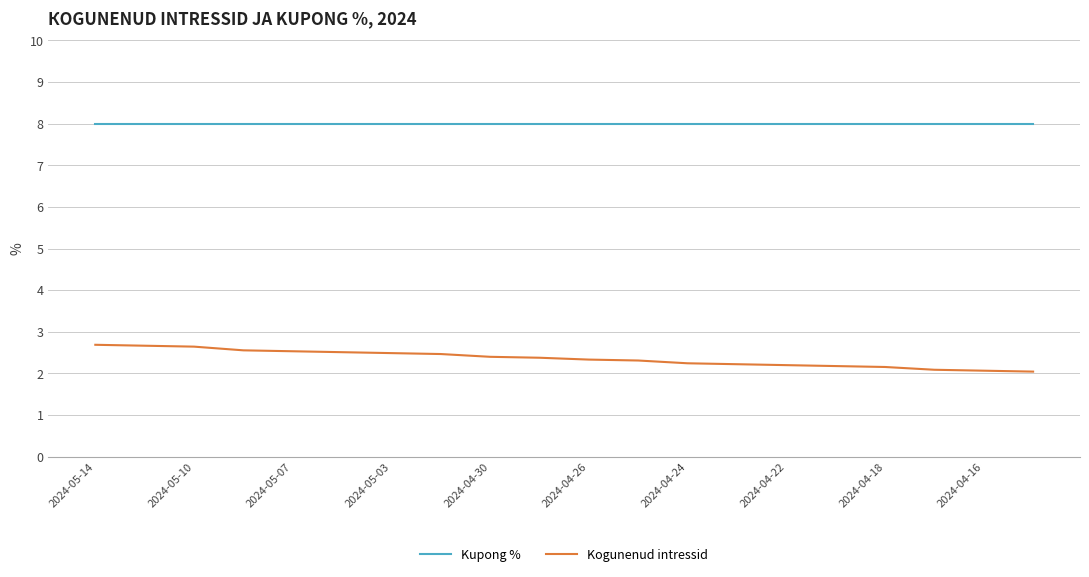

List the series in order of their overall mean, highest first.

Kupong %, Kogunenud intressid